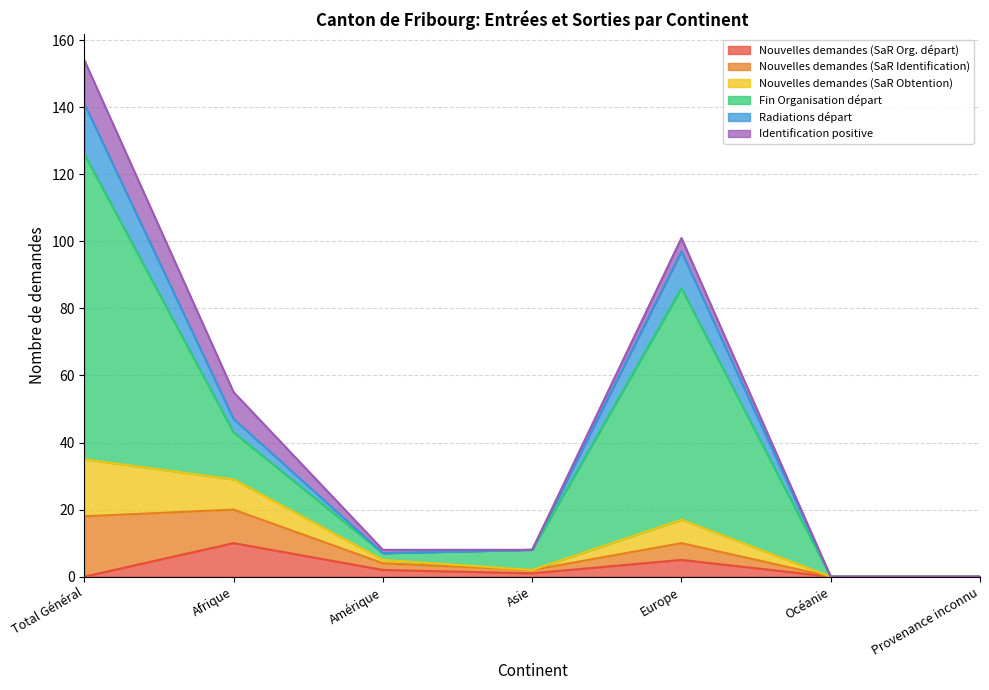

What is the maximum value for Nouvelles demandes (SaR Org. départ)?

10